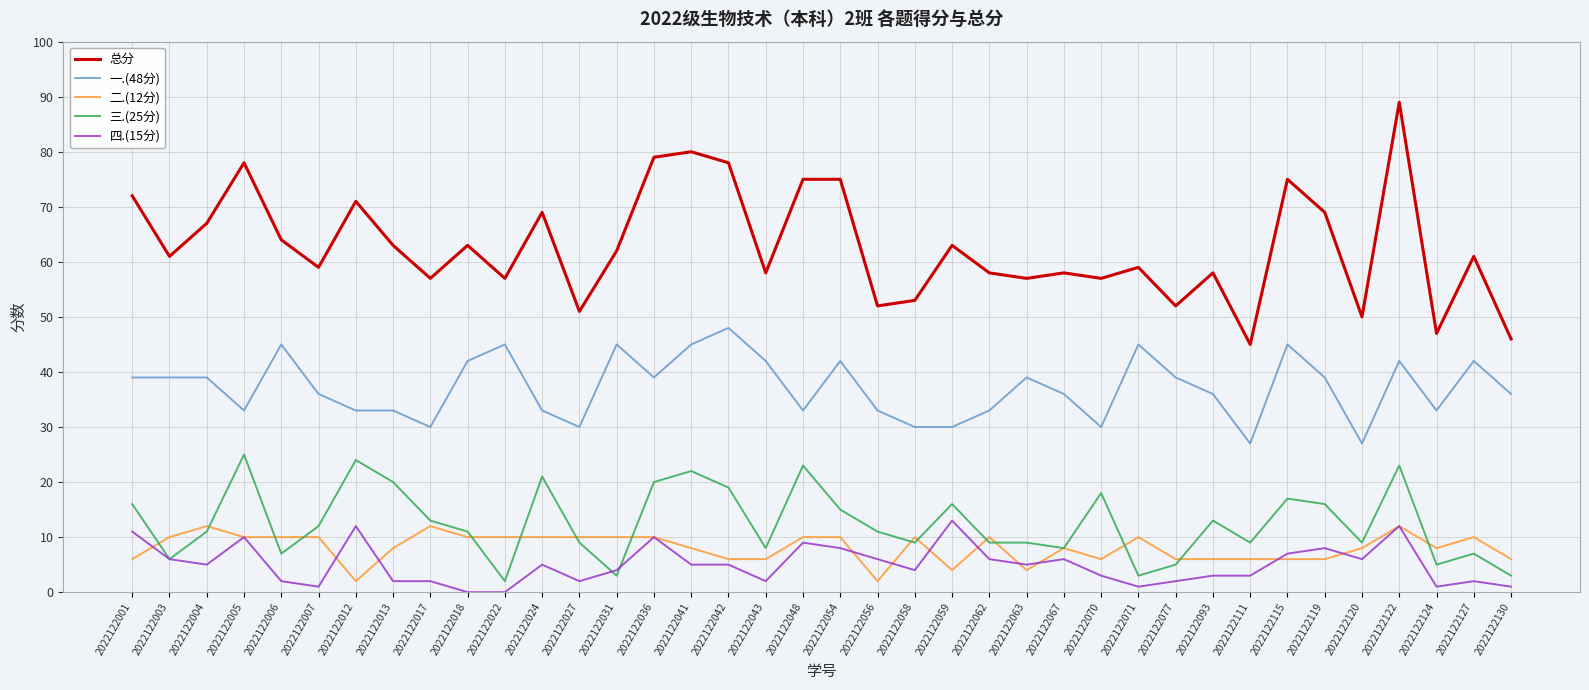

Which category has the lowest value in the 总分 series?

2022122111